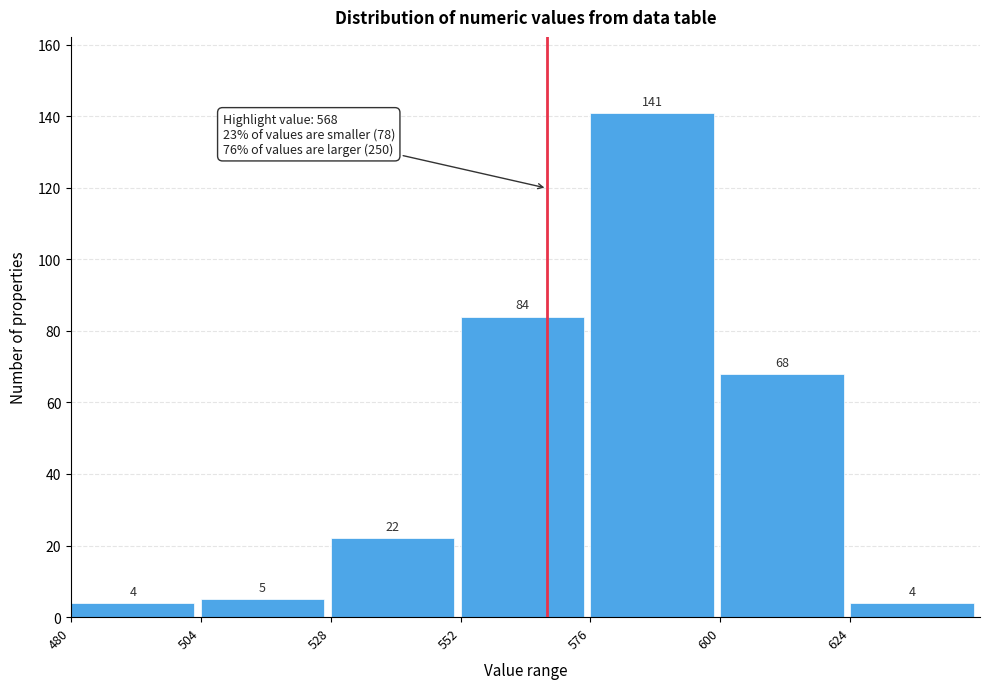

Reading left to right, list every bar in this chart as the range it spans on the x-axis followed by its height. The bar edges are not printed on the chart, so give them approximately, as read against the axis.

480 to 504: 4
504 to 528: 5
528 to 552: 22
552 to 576: 84
576 to 600: 141
600 to 624: 68
624 to 648: 4